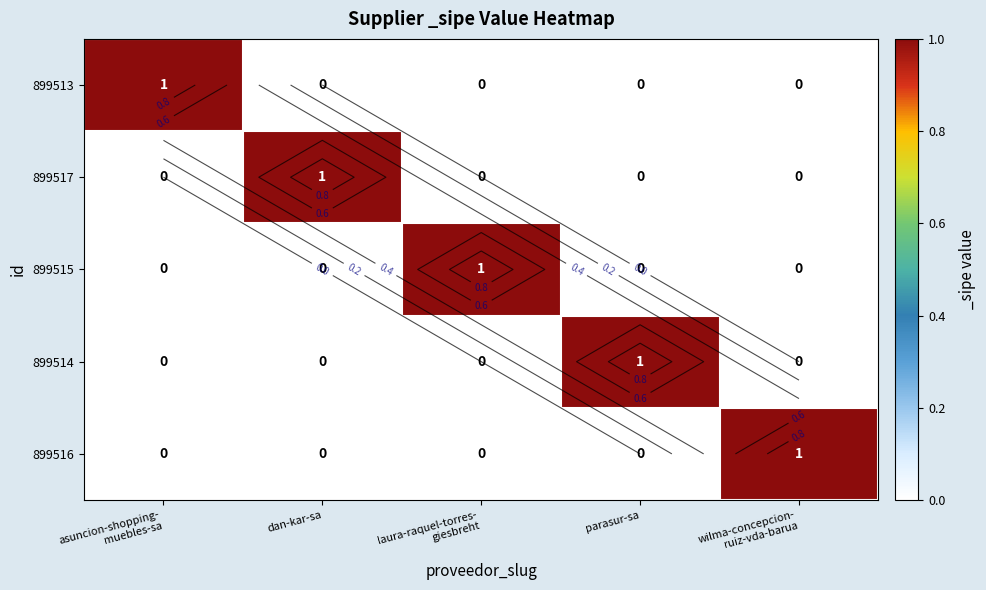

How many values in 899517 are above zero?

1